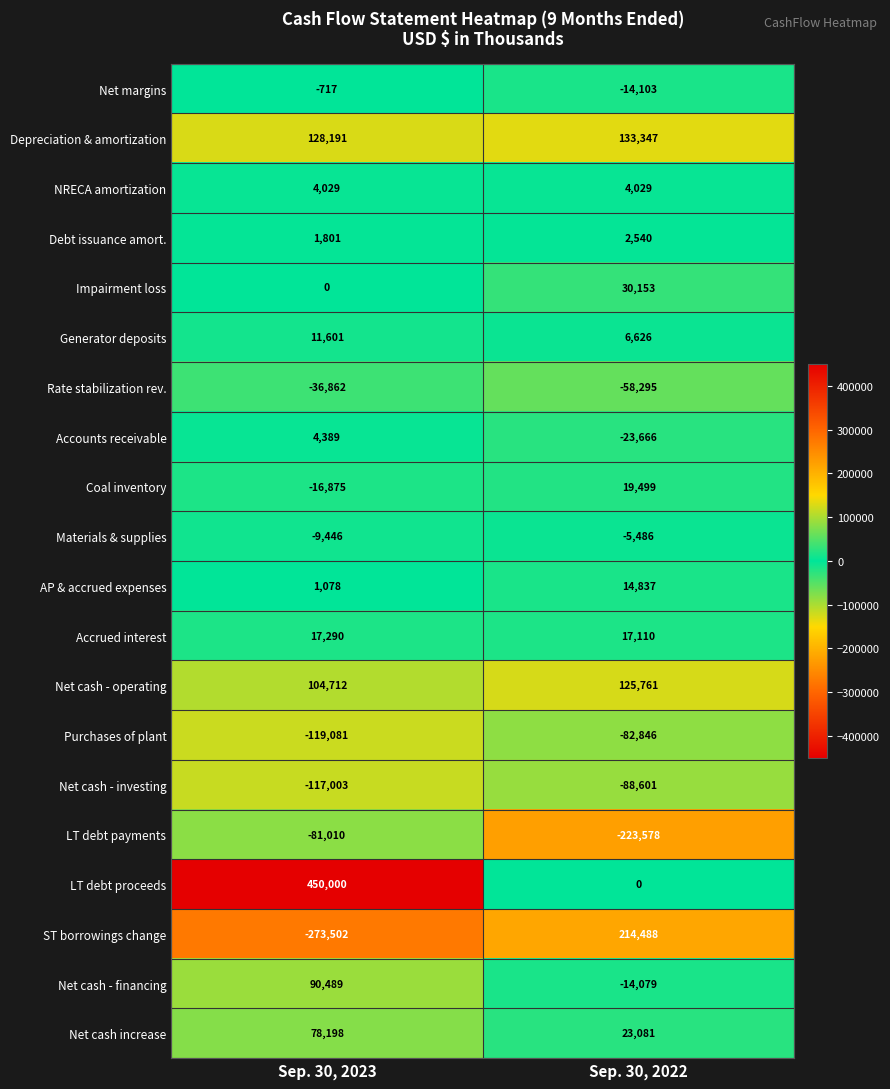

At Sep. 30, 2023, list the series in order from smallest to largest.

ST borrowings change, Purchases of plant, Net cash - investing, LT debt payments, Rate stabilization rev., Coal inventory, Materials & supplies, Net margins, Impairment loss, AP & accrued expenses, Debt issuance amort., NRECA amortization, Accounts receivable, Generator deposits, Accrued interest, Net cash increase, Net cash - financing, Net cash - operating, Depreciation & amortization, LT debt proceeds